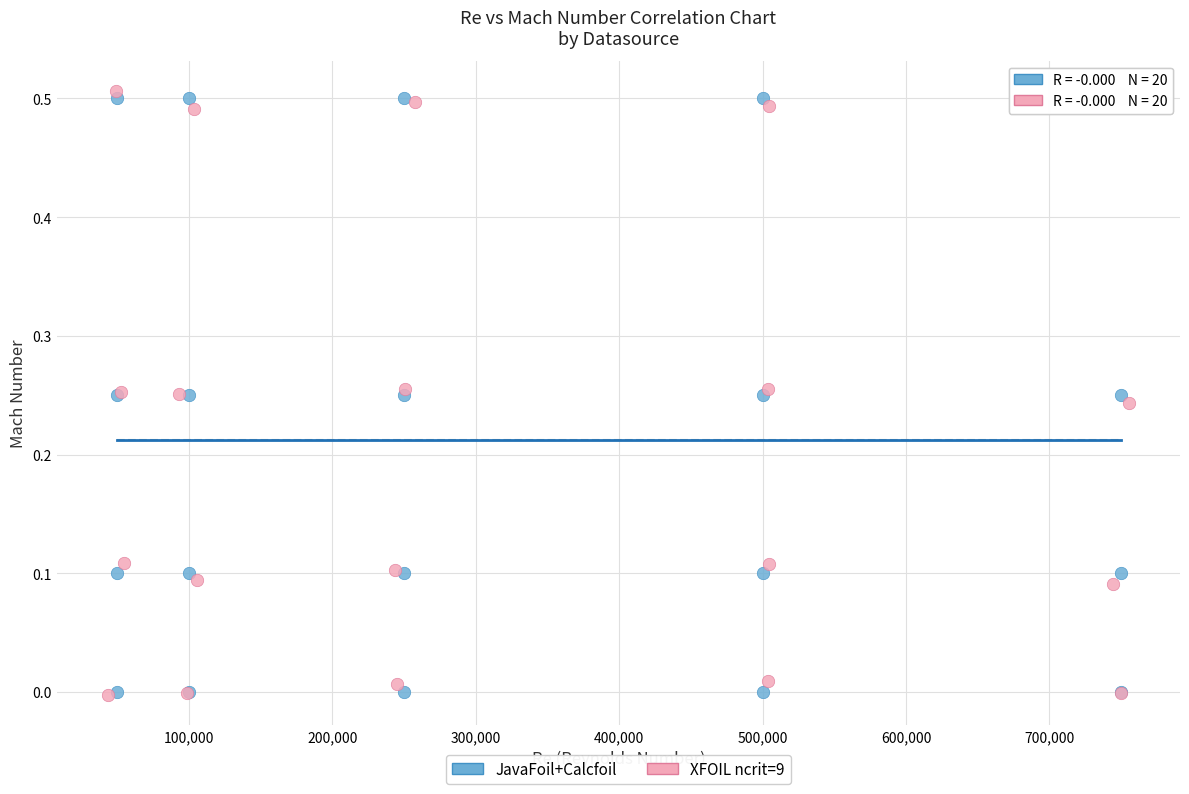

Which series contains the highest Y value?

XFOIL ncrit=9